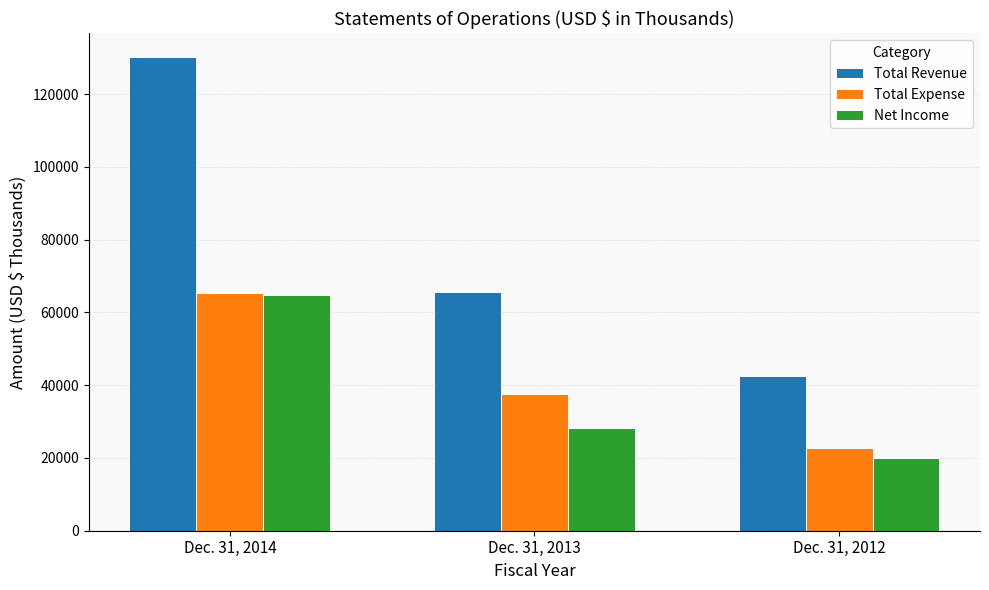

The Total Expense series shows 37067 at Dec. 31, 2014. True or false?

False